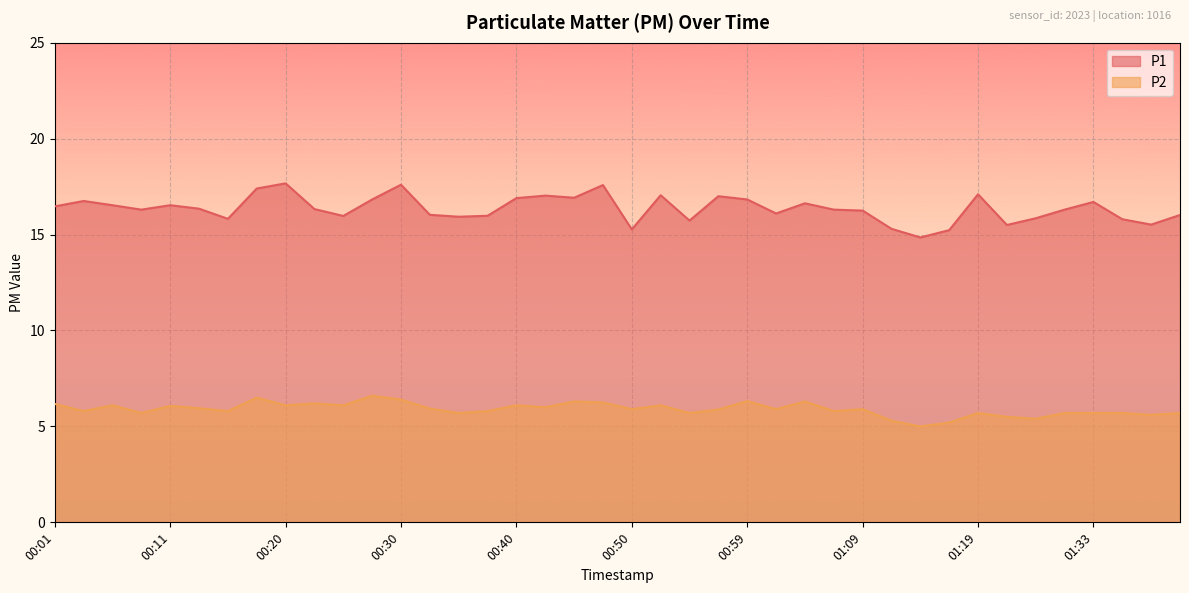

How many data points does each series have?

40